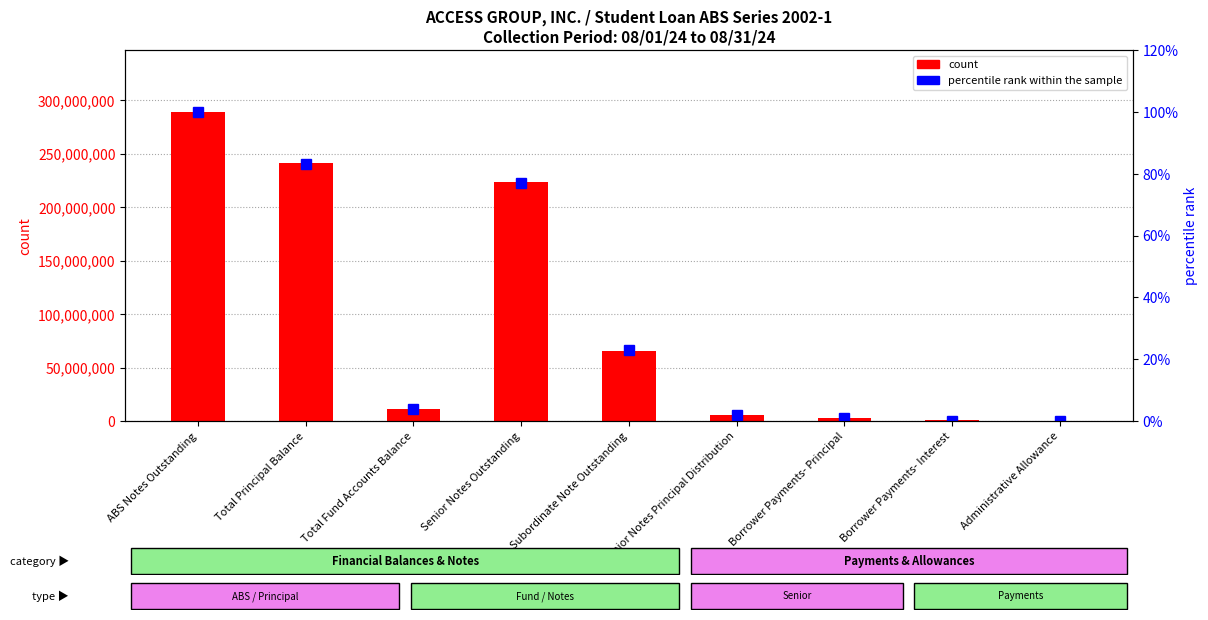

What is the average value of the count series?

93431446.1